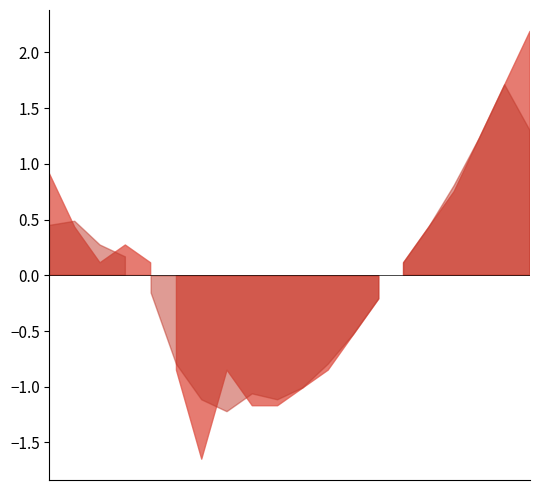

What is the label of the 14th point from the left?

05:30